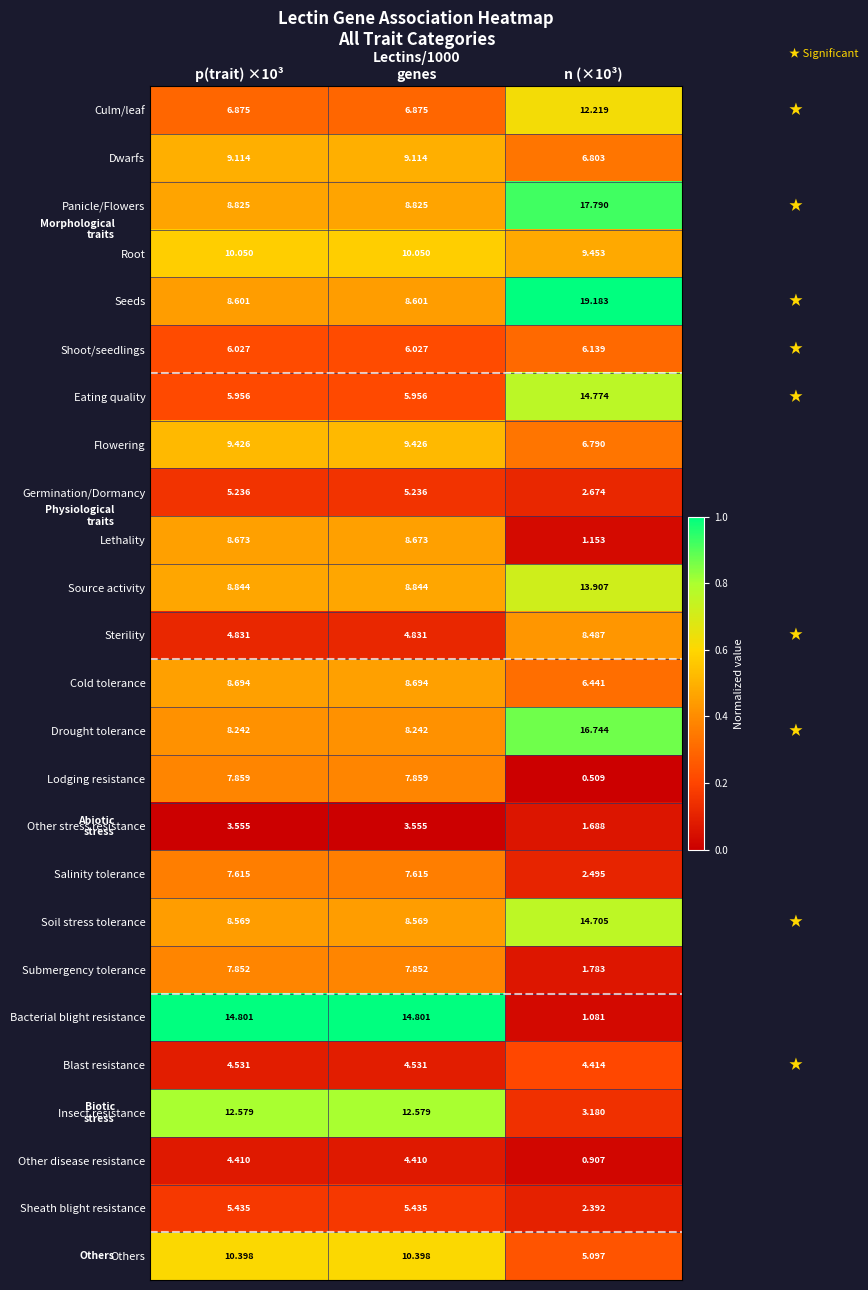

Which series has the widest spread of values?

Bacterial blight resistance